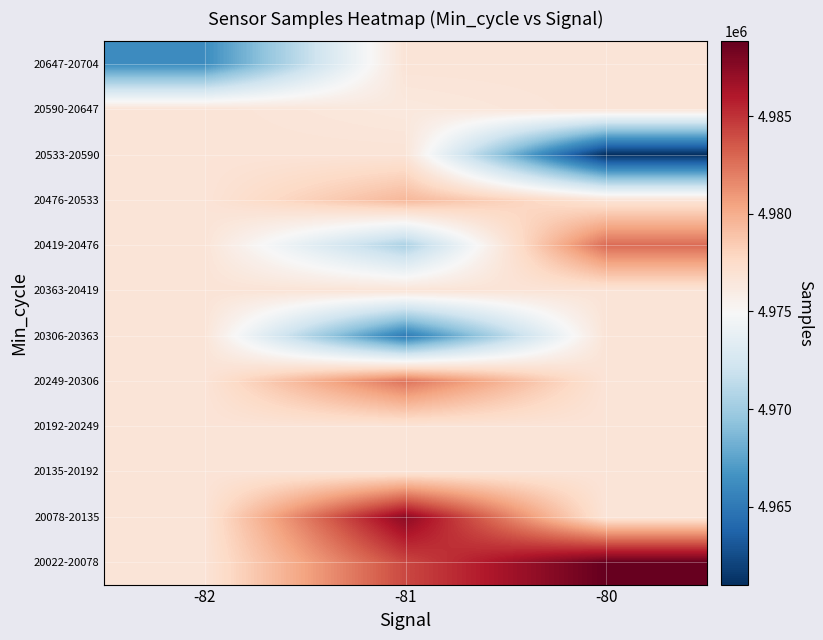

Which label corresponds to the largest value in the chart?

-80